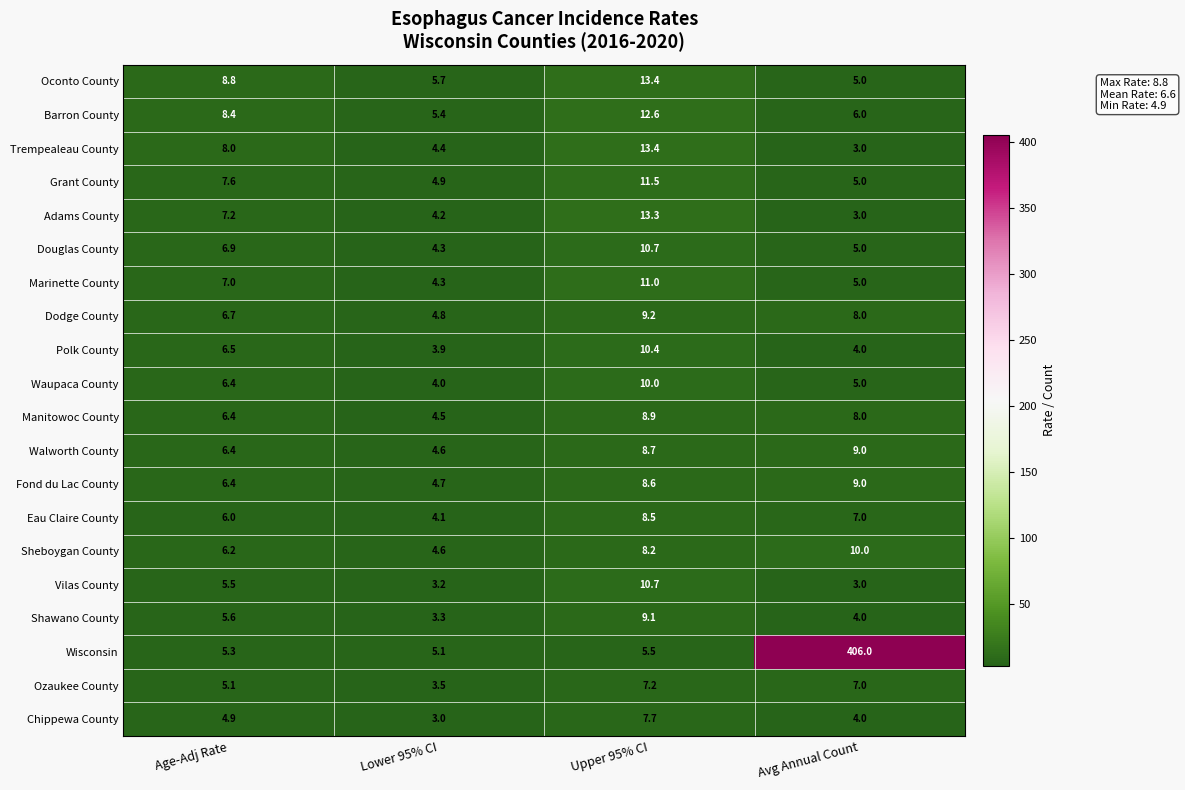

What is the greatest value displayed?

406.0